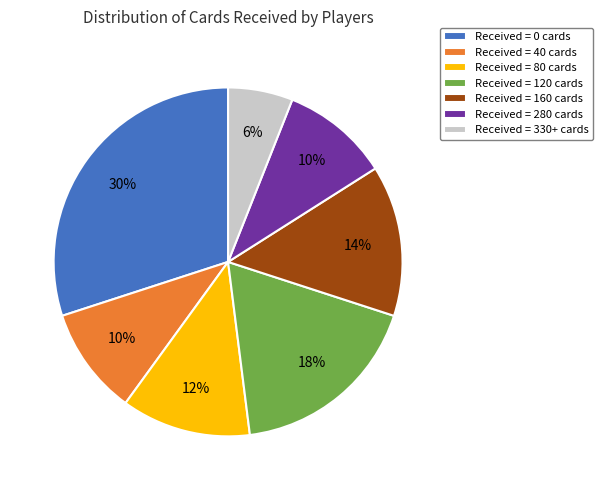

How many slices are in this pie chart?

7